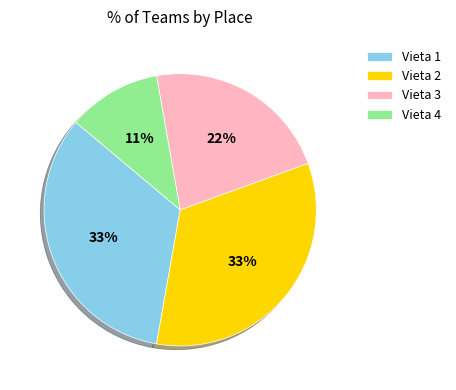

Is it true that Vieta 3 is 36% of the pie?

False